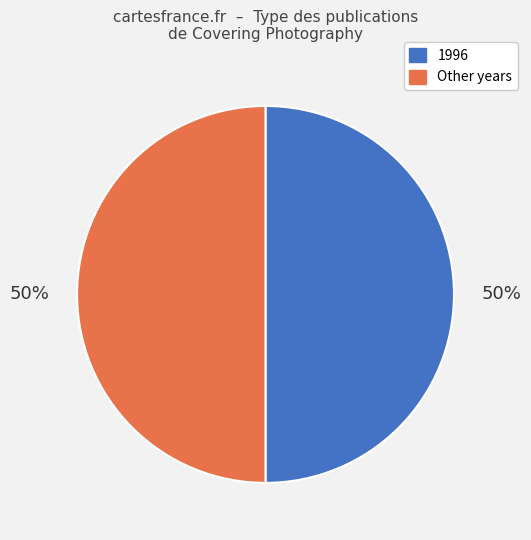

To the nearest percent, what is the average slice percentage?

50%